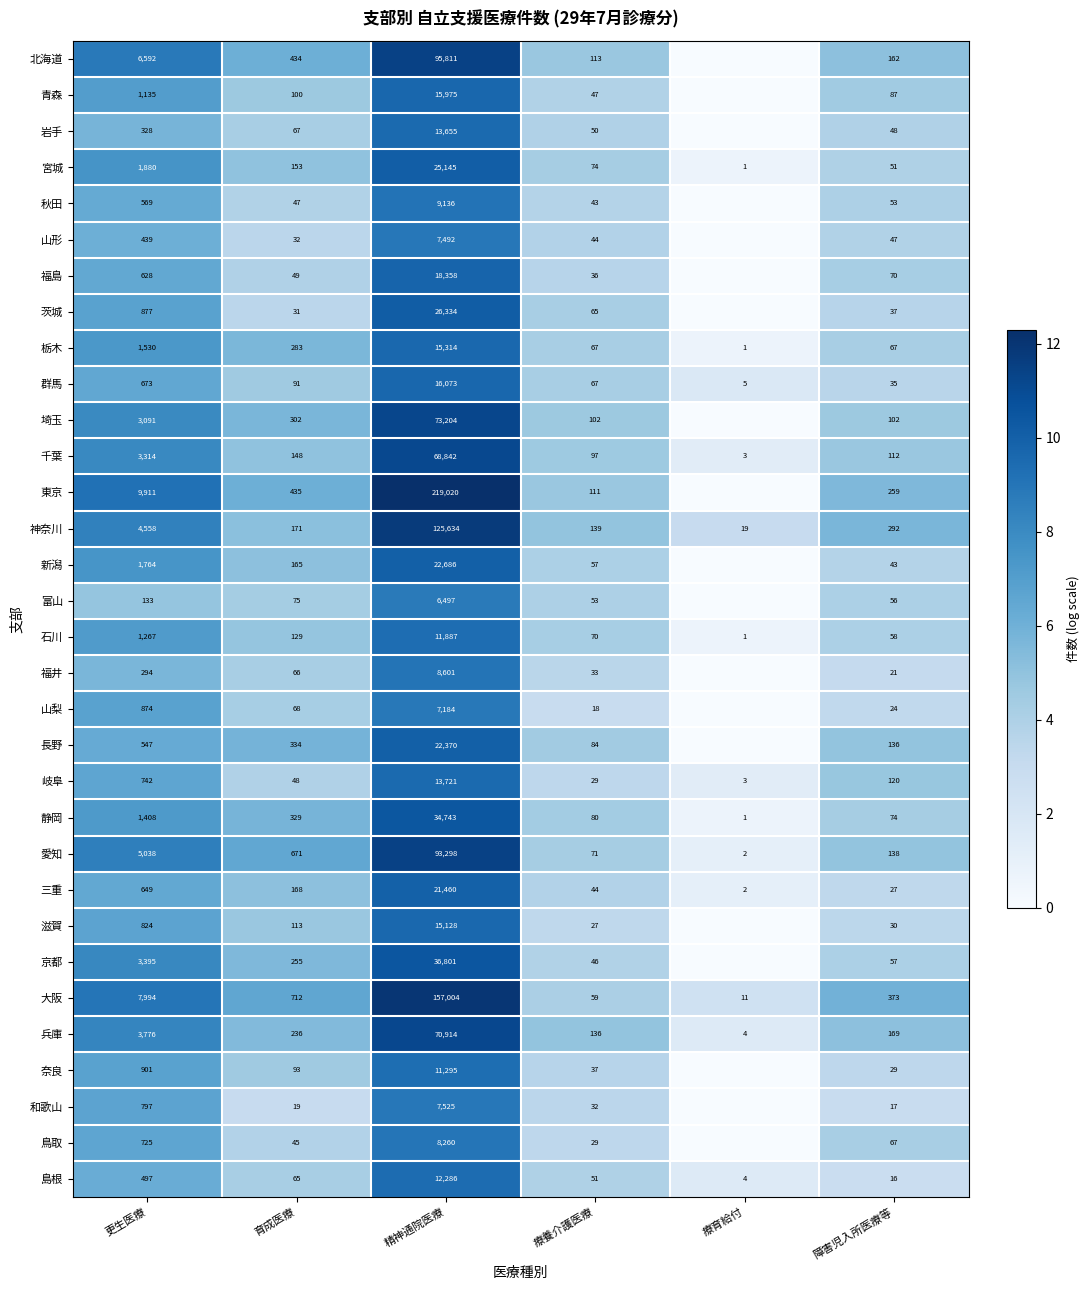

Is the value of 京都 at 更生医療 greater than the value of 千葉 at 更生医療?

Yes